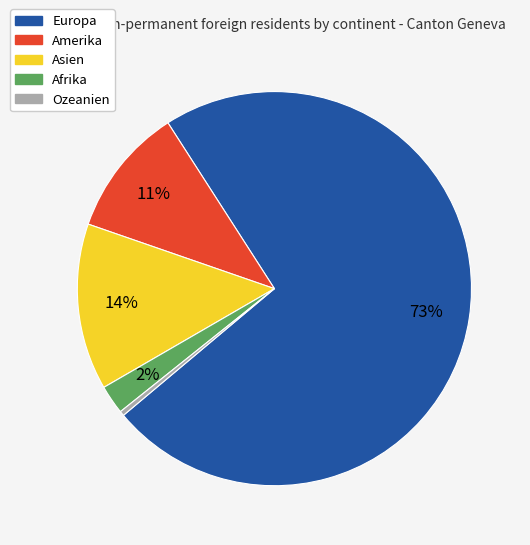

What is the largest slice in the pie chart?

Europa